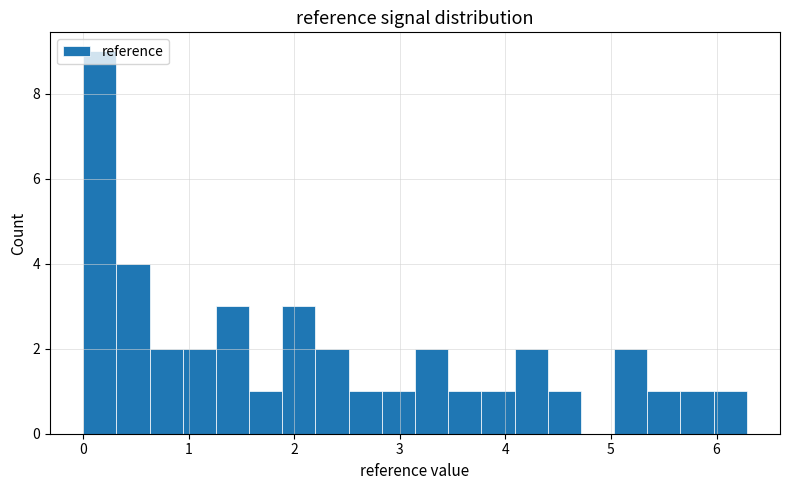

Around what value on the x-axis is the tallest bar? Give the approximate position of its centre, as read against the axis.

0.2